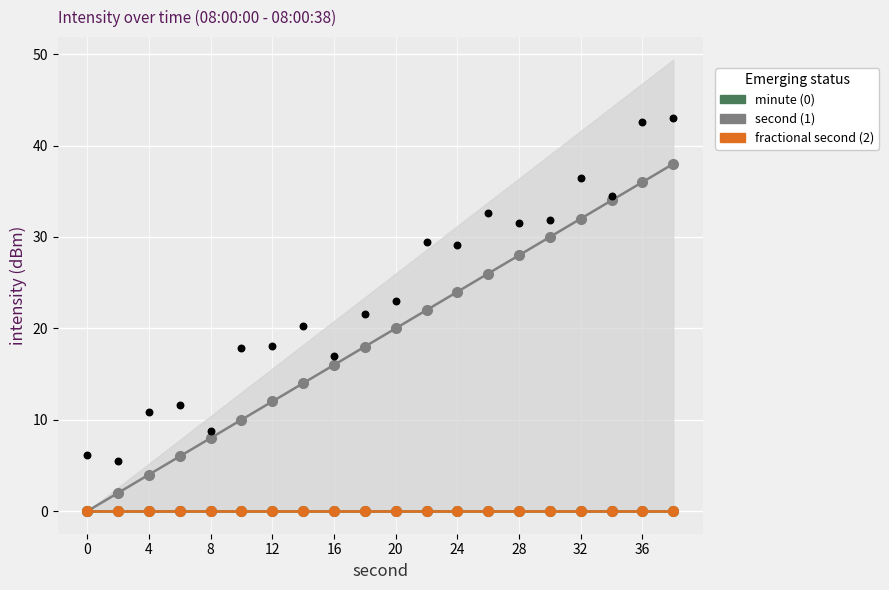

At how many categories does at least one series exceed 16?

11